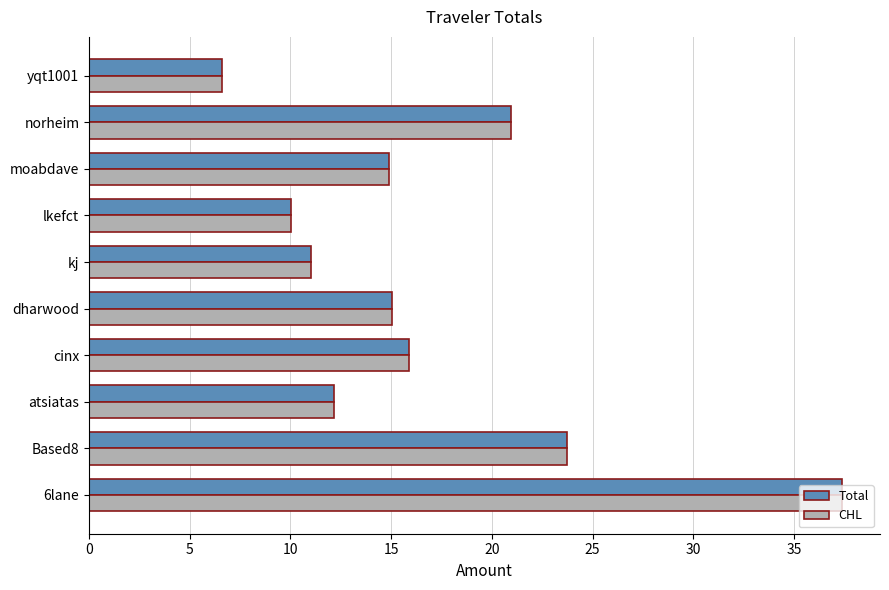

What is the average value of the Total series?

16.8